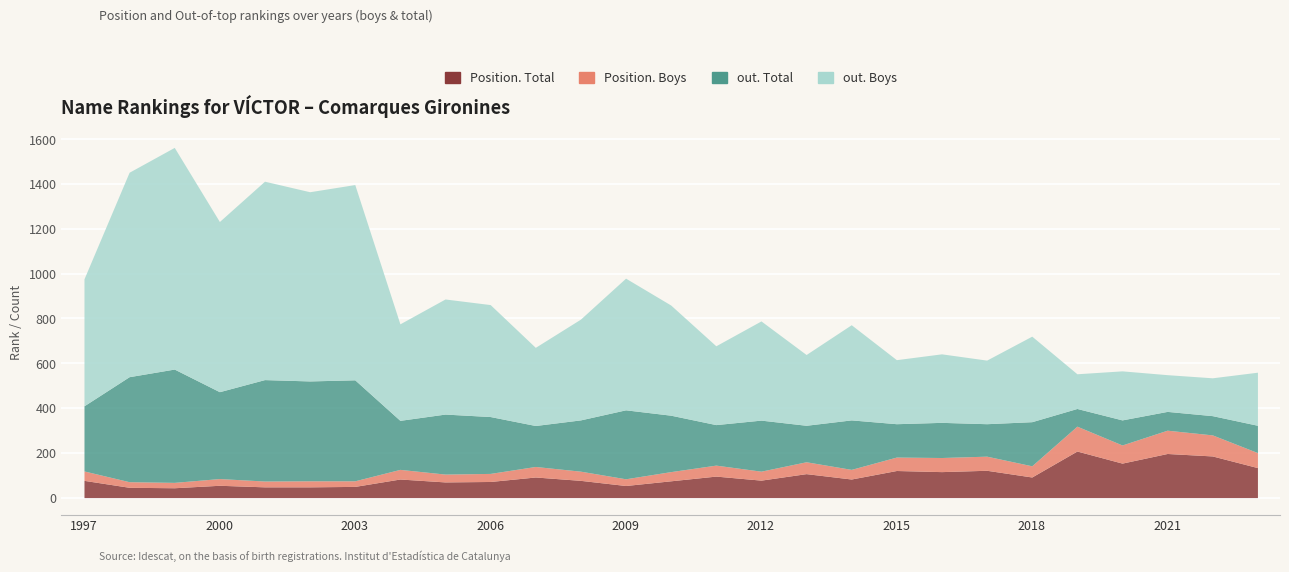

At which category does the chart reach its peak across all series?

1999